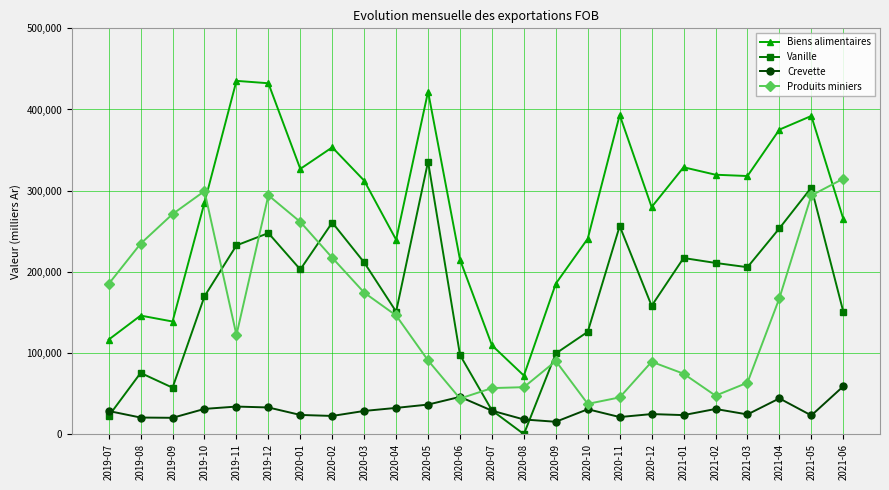

Where is the first local maximum for Vanille?

2019-08